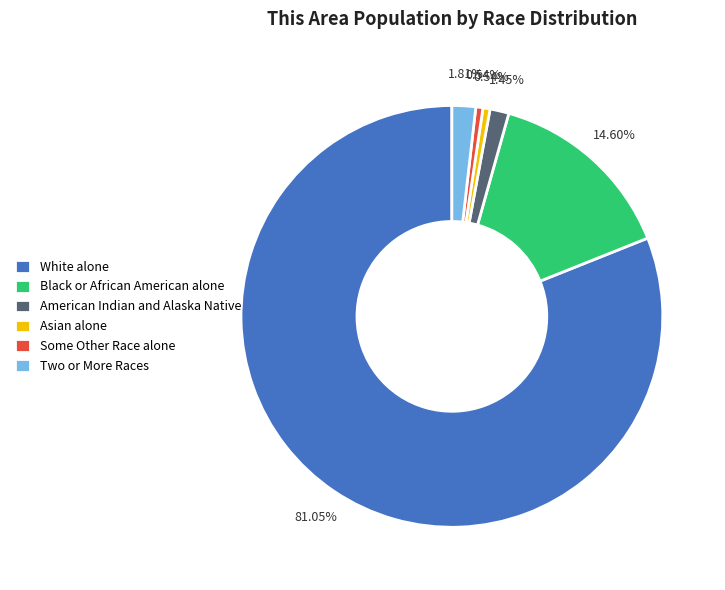

Do Black or African American alone and Two or More Races together represent more than half of the pie?

No